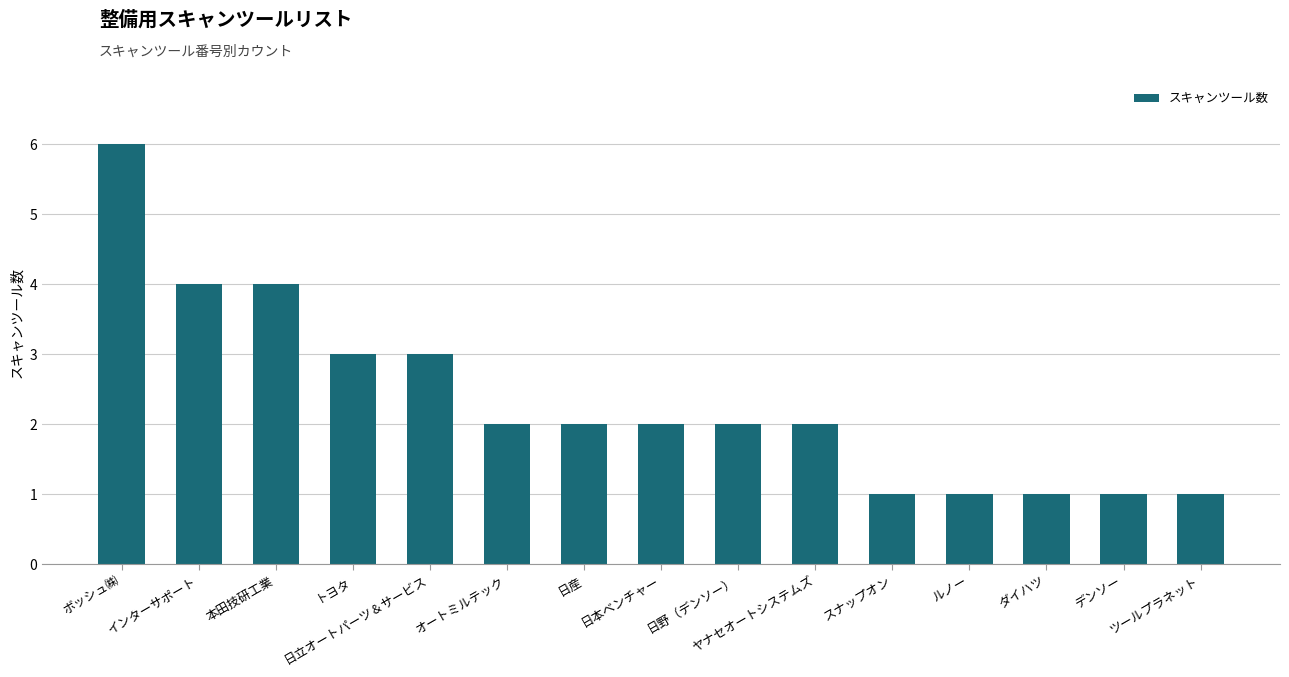

What is the smallest value displayed?

1